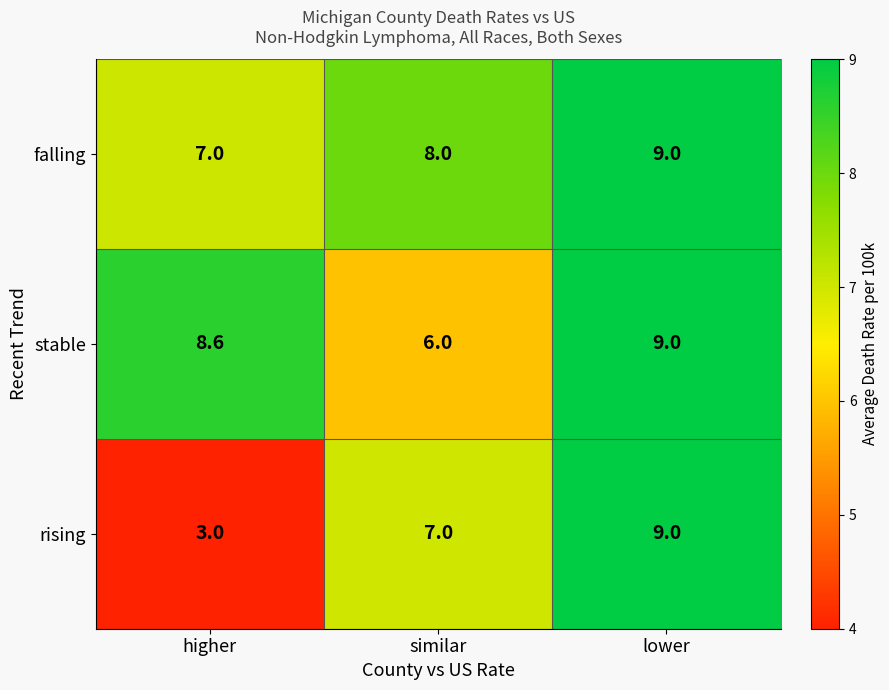

At how many categories does at least one series exceed 4?

3